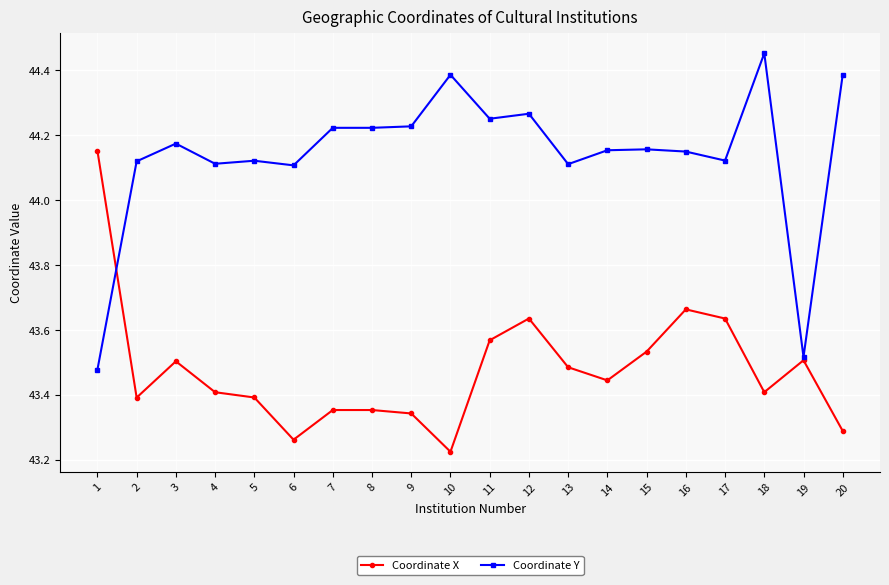

What is the difference between the highest and lowest values at 18?

1.0